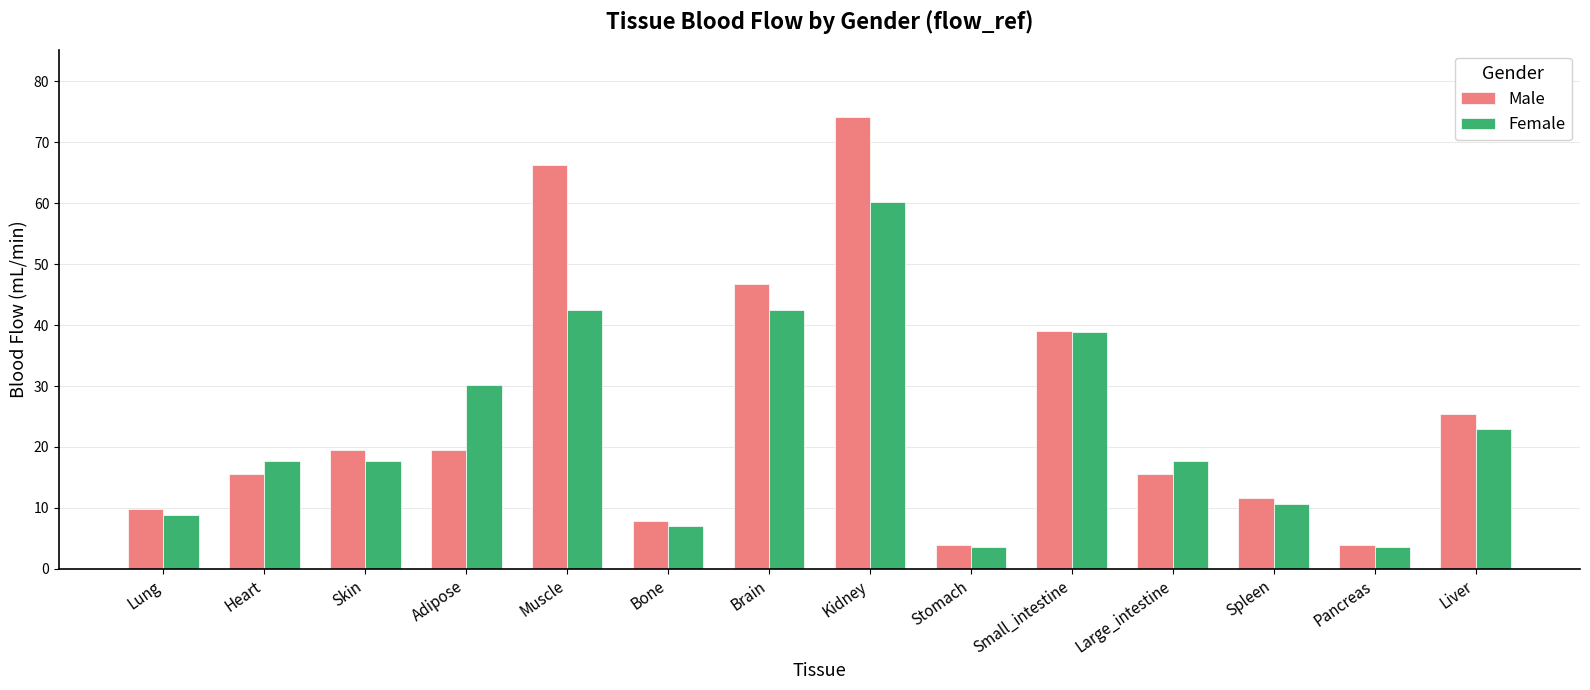

At which label is Female closest to 31?

Adipose